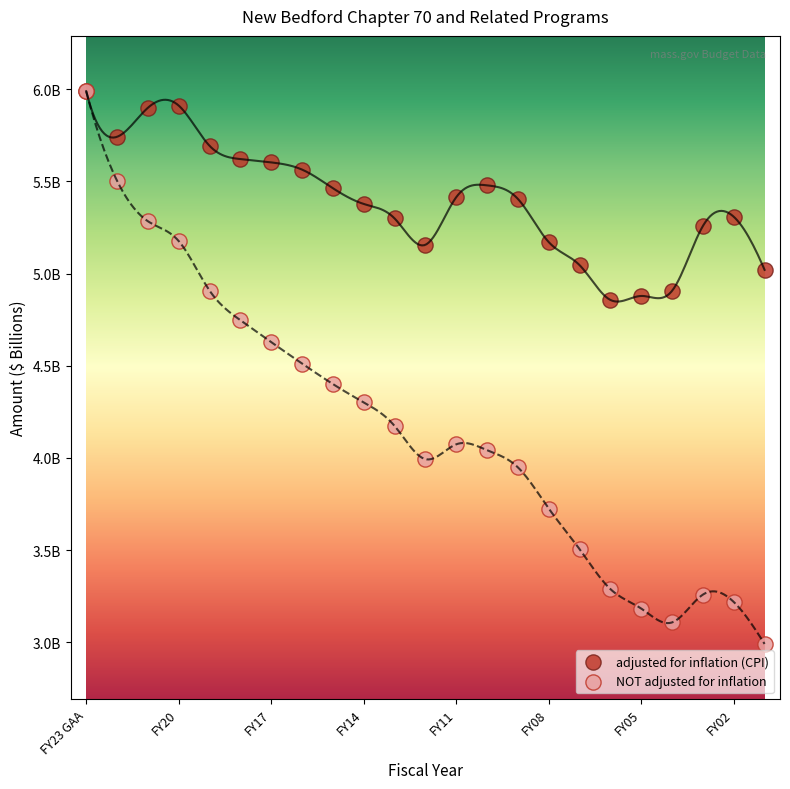

What are all the series names shown in the legend?

adjusted for inflation (CPI), NOT adjusted for inflation